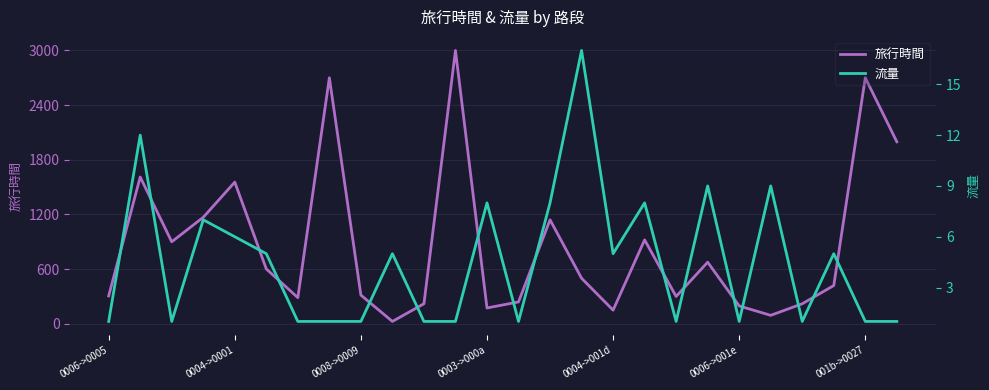

What is the maximum value for 旅行時間?

3000